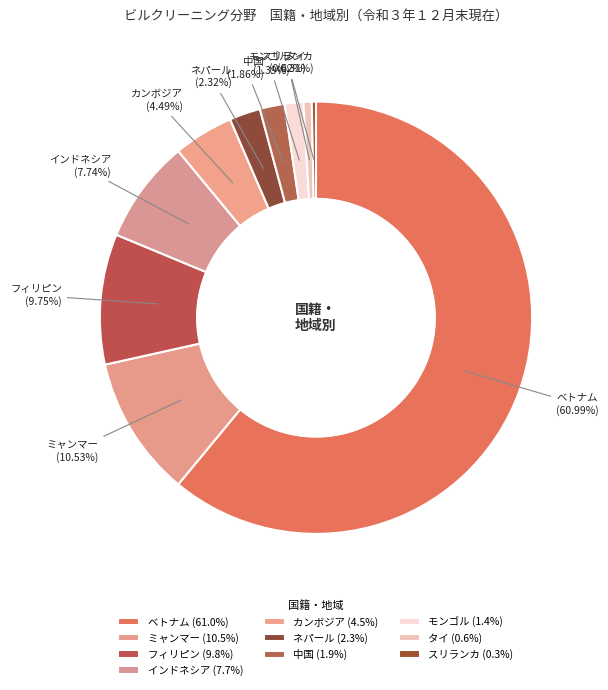

Between ネパール and フィリピン, which is larger?

フィリピン